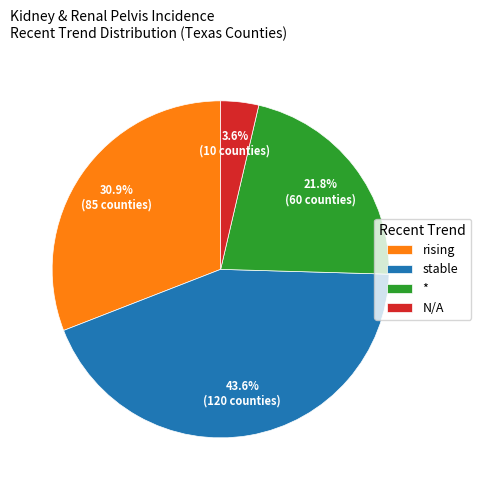

Is there a majority slice in this chart?

No